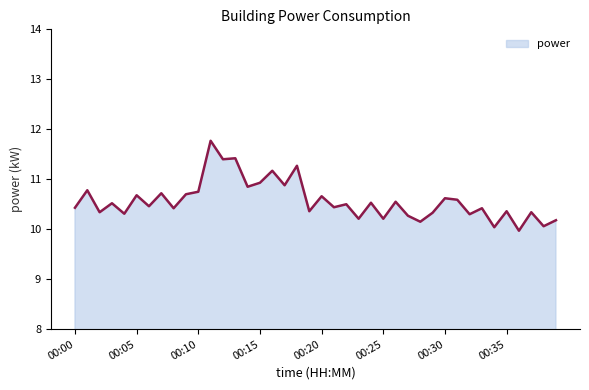

What is the greatest value displayed?

11.8